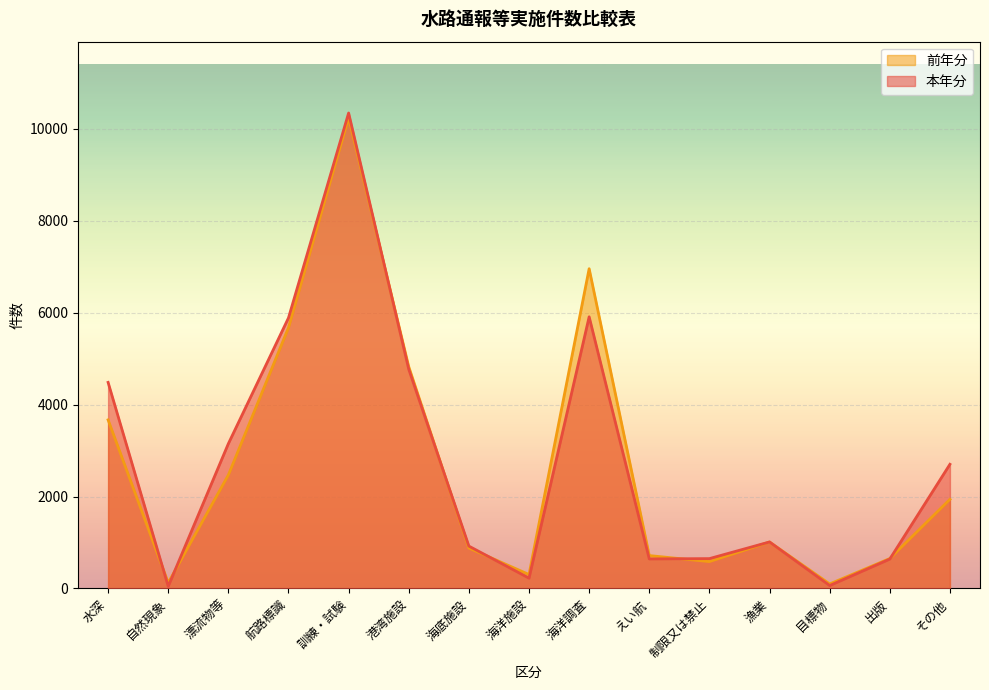

What is the maximum value for 本年分?

10340